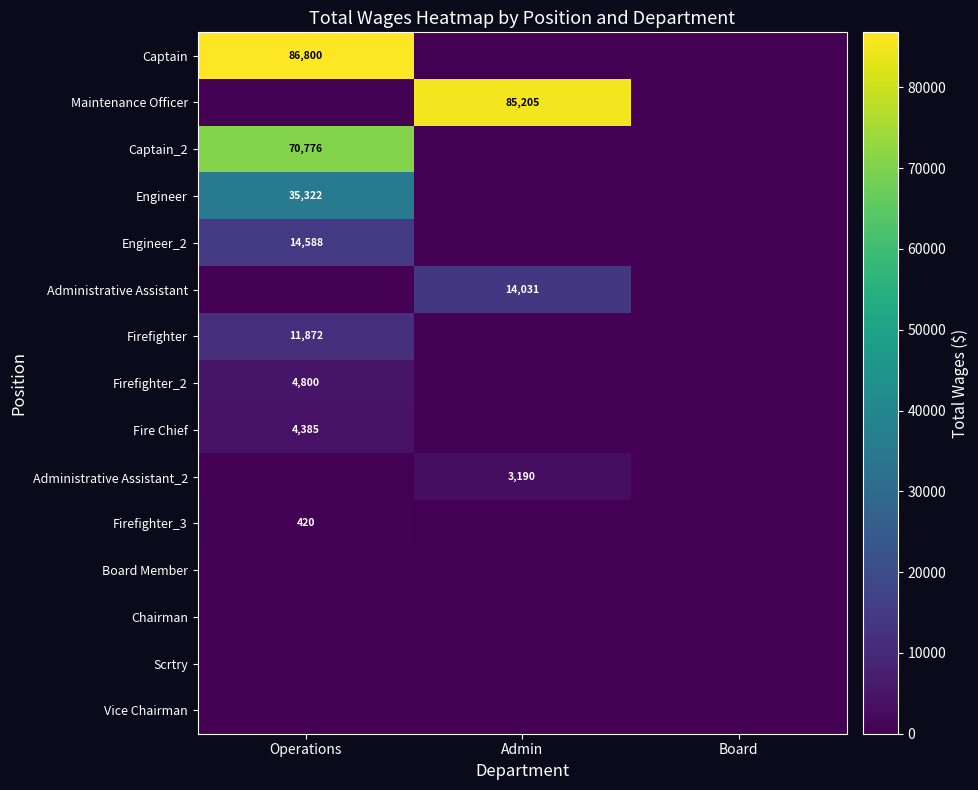

The Fire Chief series shows 4385 at Operations. True or false?

True